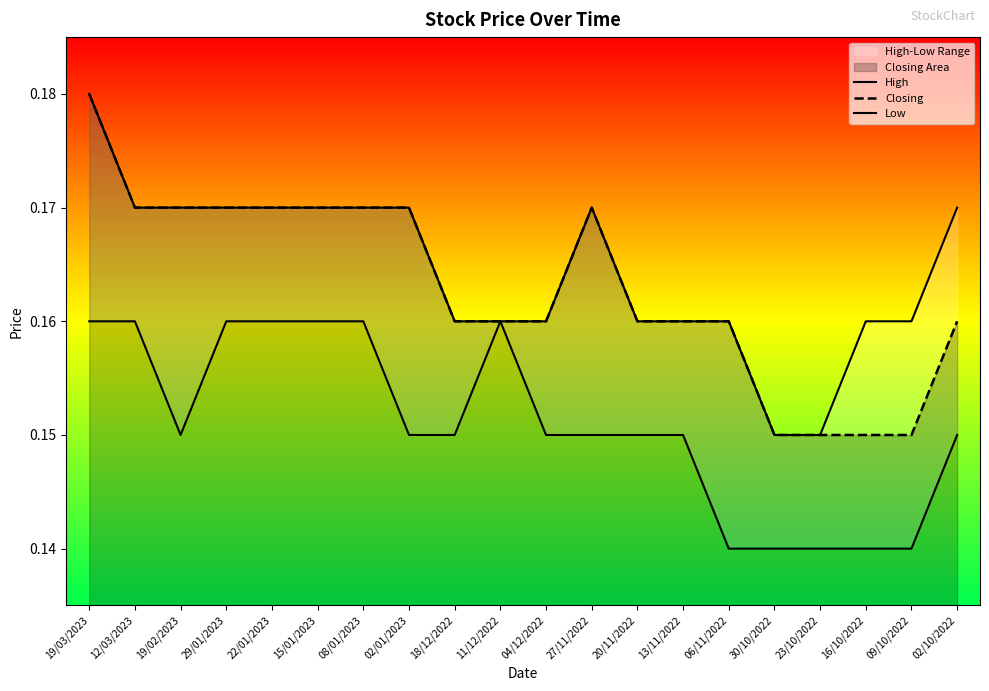

What is the lowest value of the High series?

0.1